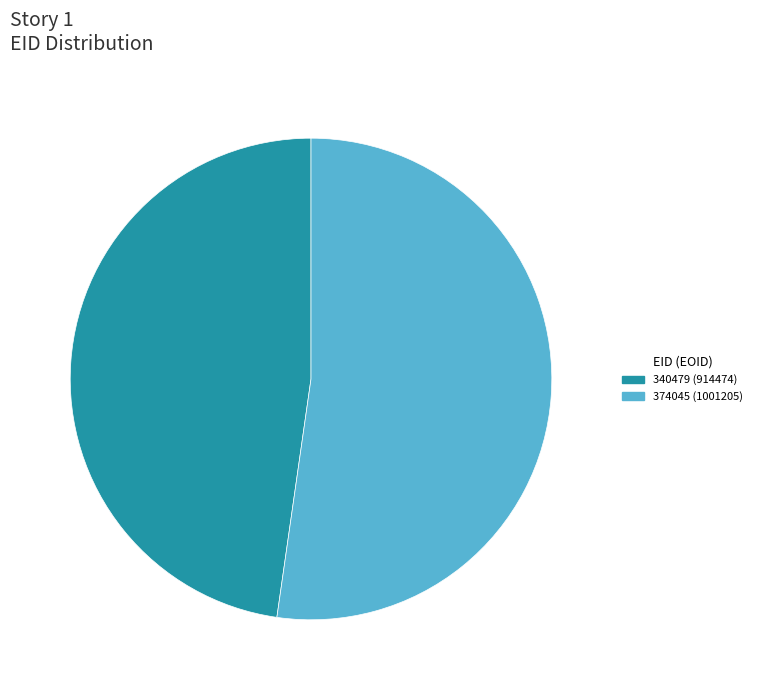

Count the number of slices in the pie.

2